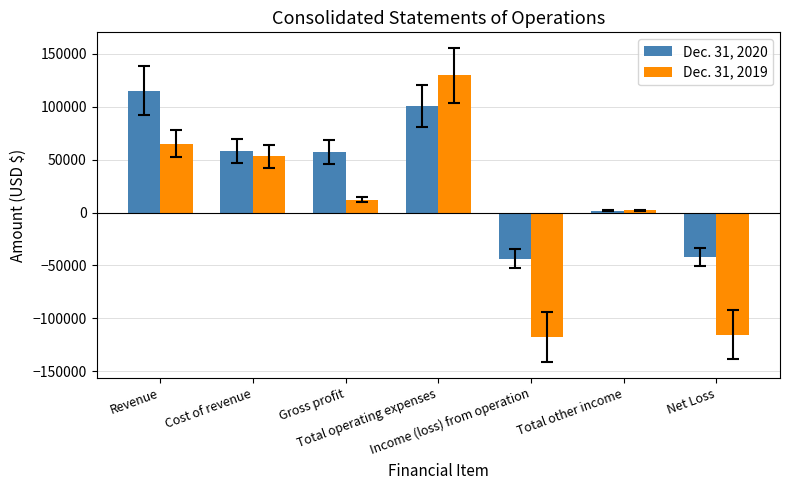

What are all the series names shown in the legend?

Dec. 31, 2020, Dec. 31, 2019